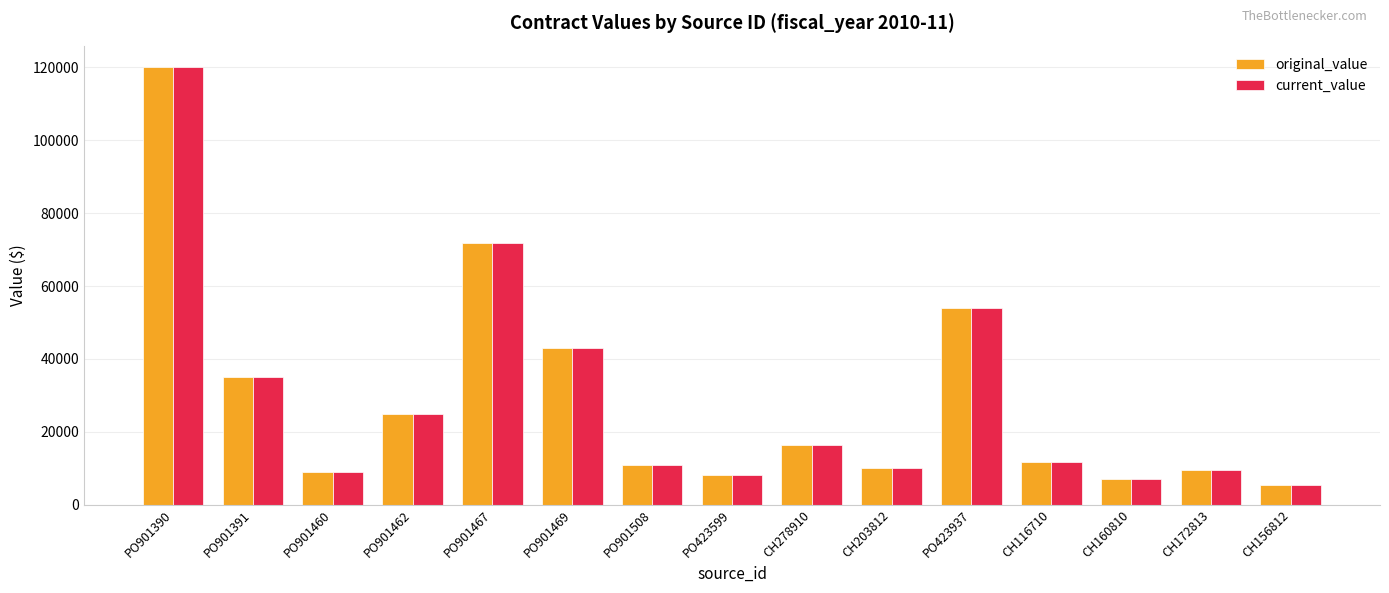

Is it true that current_value equals 43051.2 at PO901469?

True